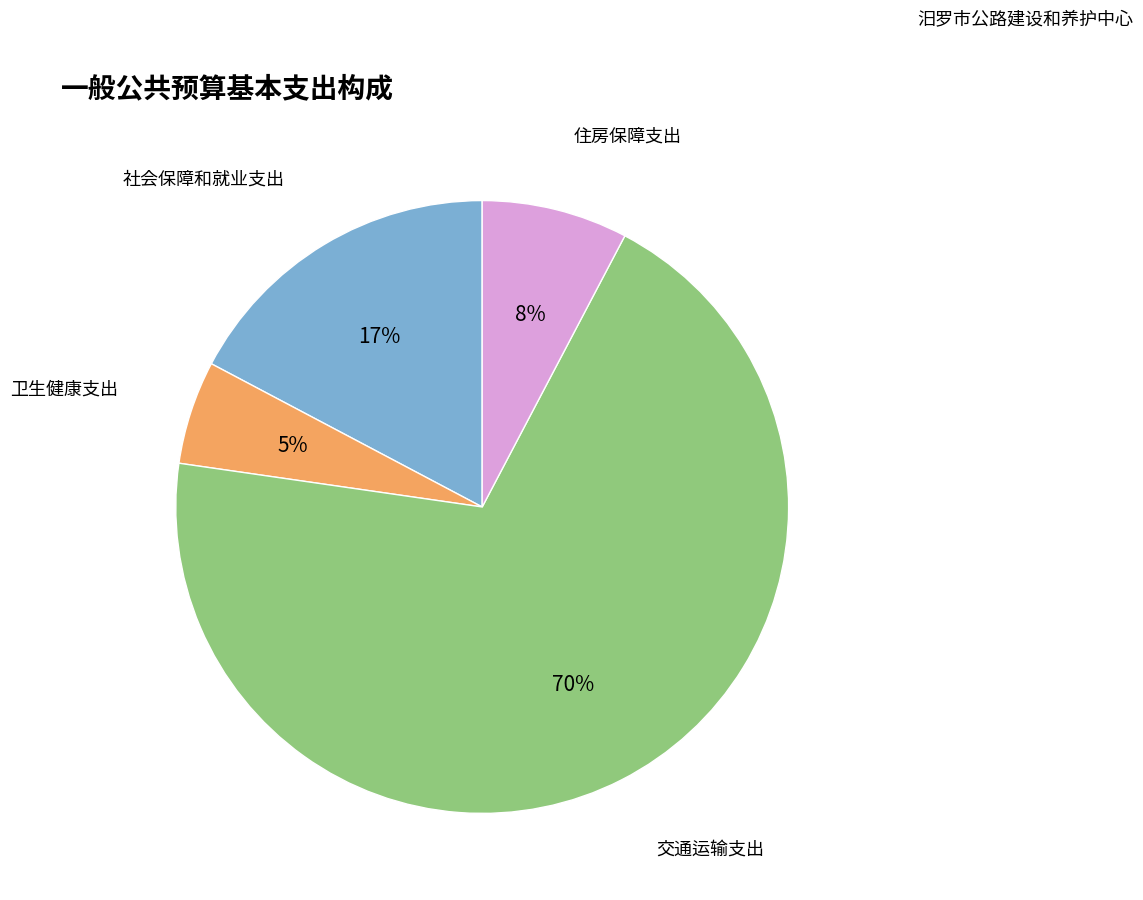

Count the number of slices in the pie.

4